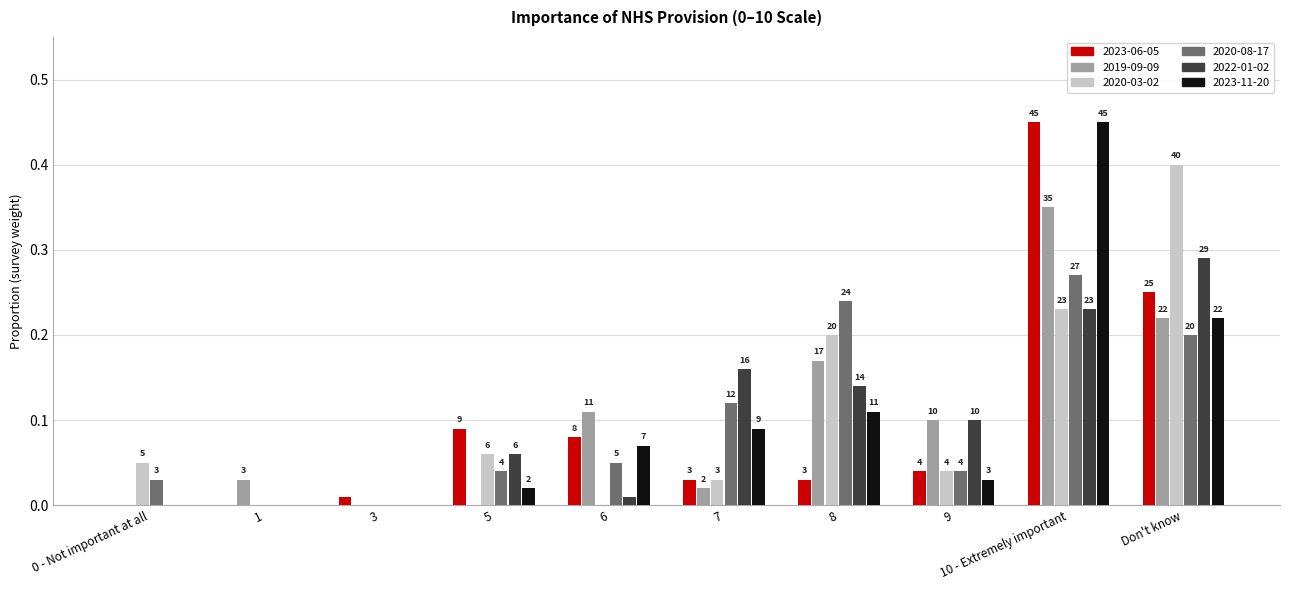

What are all the series names shown in the legend?

2023-06-05, 2019-09-09, 2020-03-02, 2020-08-17, 2022-01-02, 2023-11-20